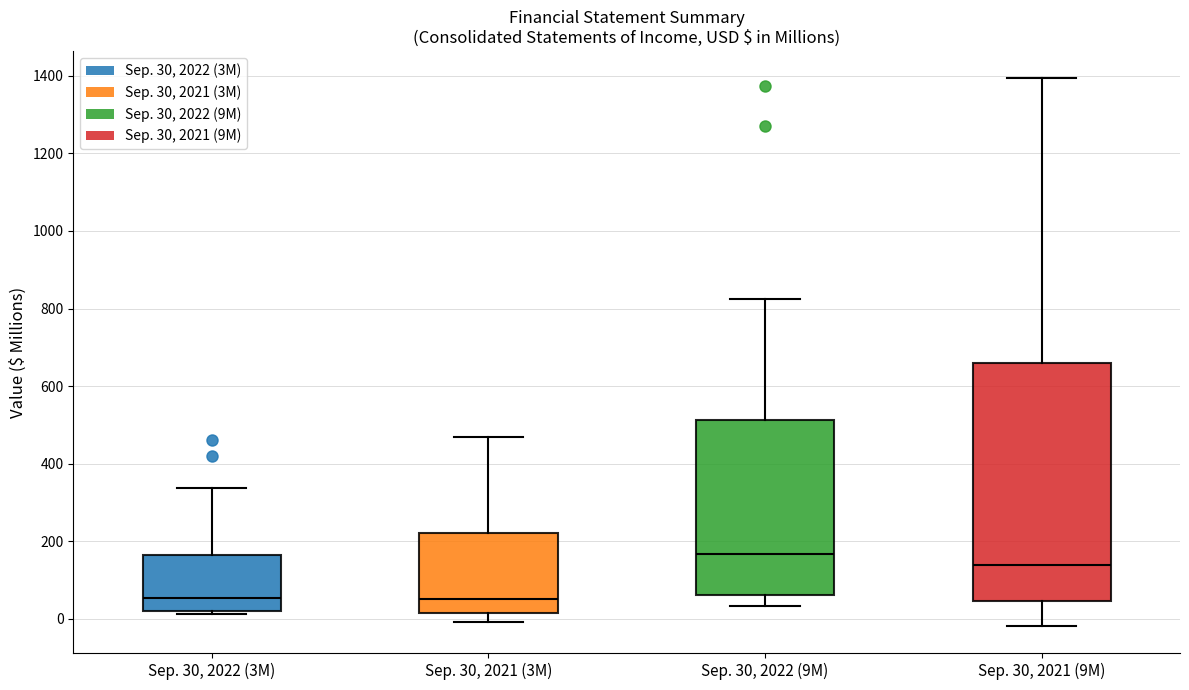

Reading left to right, transcribe this box plot: for each box, give where its median line is, the range the box spans, and where its two whiskers end, as read against the y-axis. The values are not printed on the chart, so give them approximately, as read against the axis.

Sep. 30, 2022 (3M): median 60, box 20 to 160, whiskers 20 (just below the box's lower edge) to 340
Sep. 30, 2021 (3M): median 60, box 20 to 220, whiskers 0 to 480
Sep. 30, 2022 (9M): median 160, box 60 to 520, whiskers 40 to 820
Sep. 30, 2021 (9M): median 140, box 40 to 660, whiskers -20 to 1400